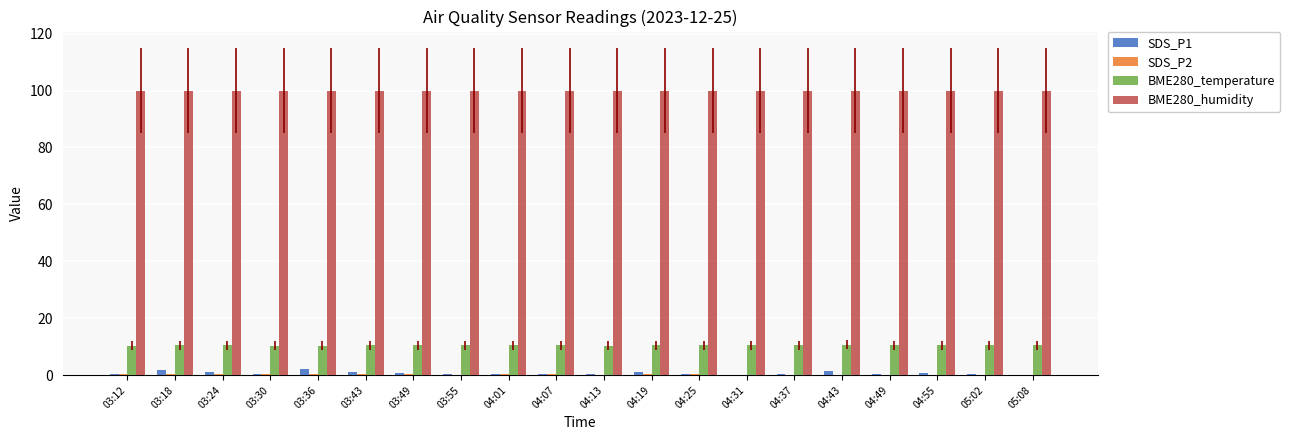

The BME280_temperature series shows 14.5 at 03:30. True or false?

False